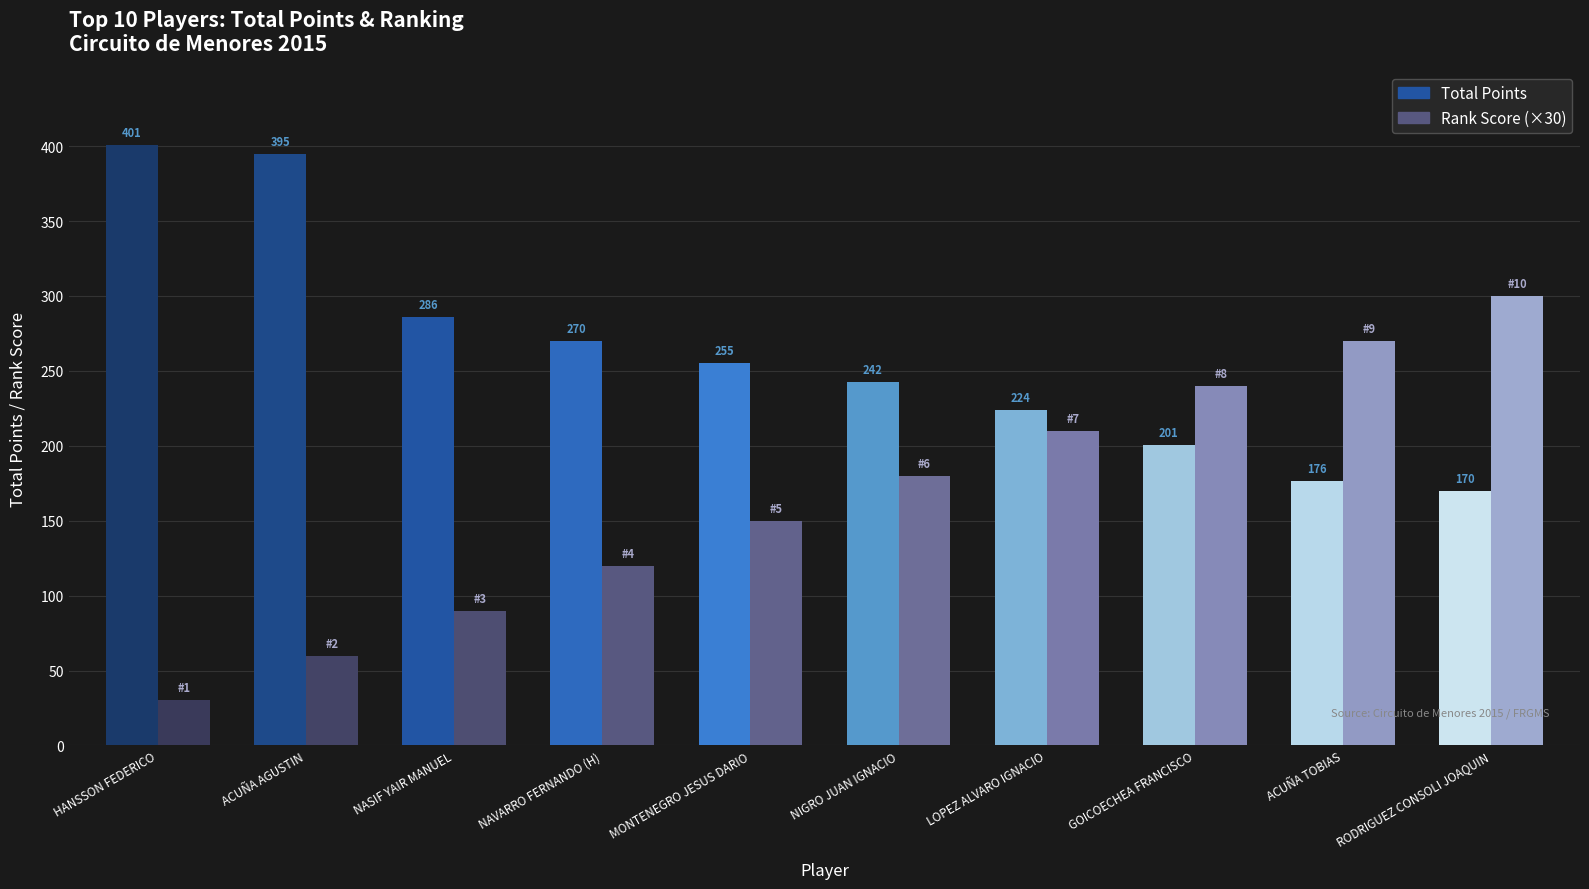

Which series has the largest range (max minus min)?

Rank Score (×30)